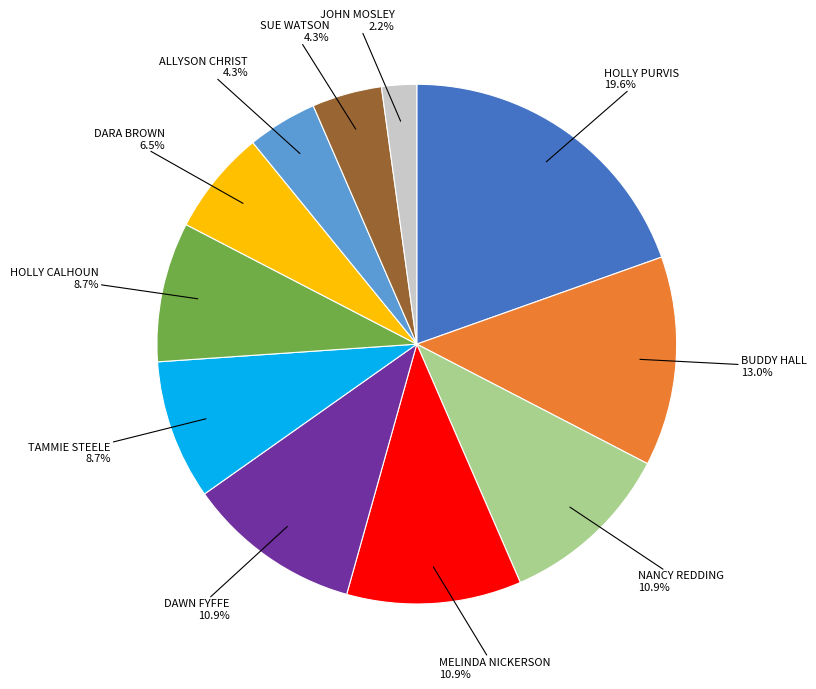

Is there a majority slice in this chart?

No